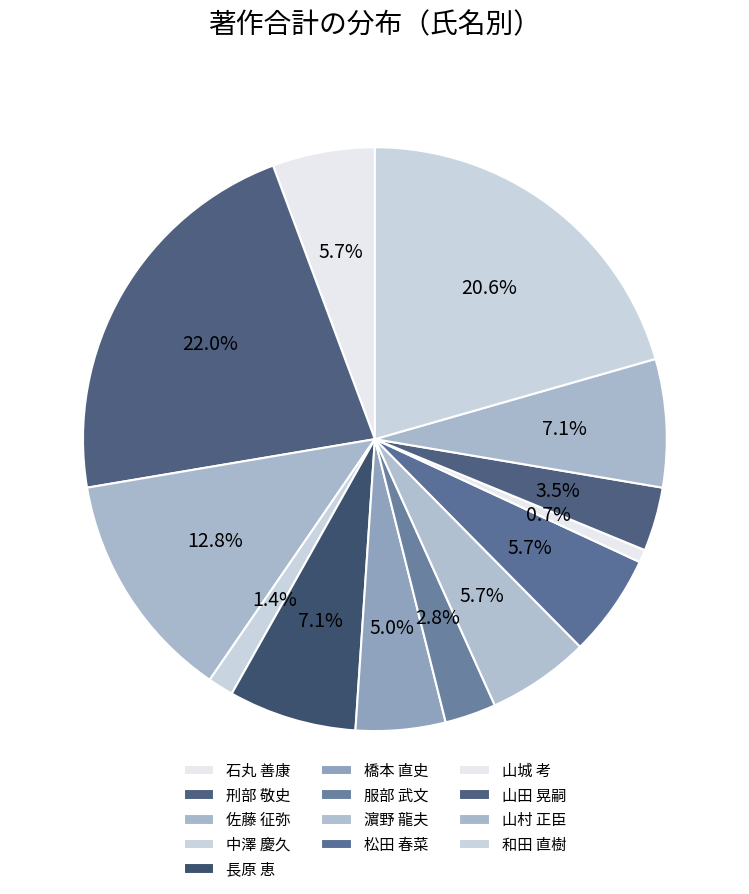

What is the change in value from 長原 恵 to 山城 考?

-9